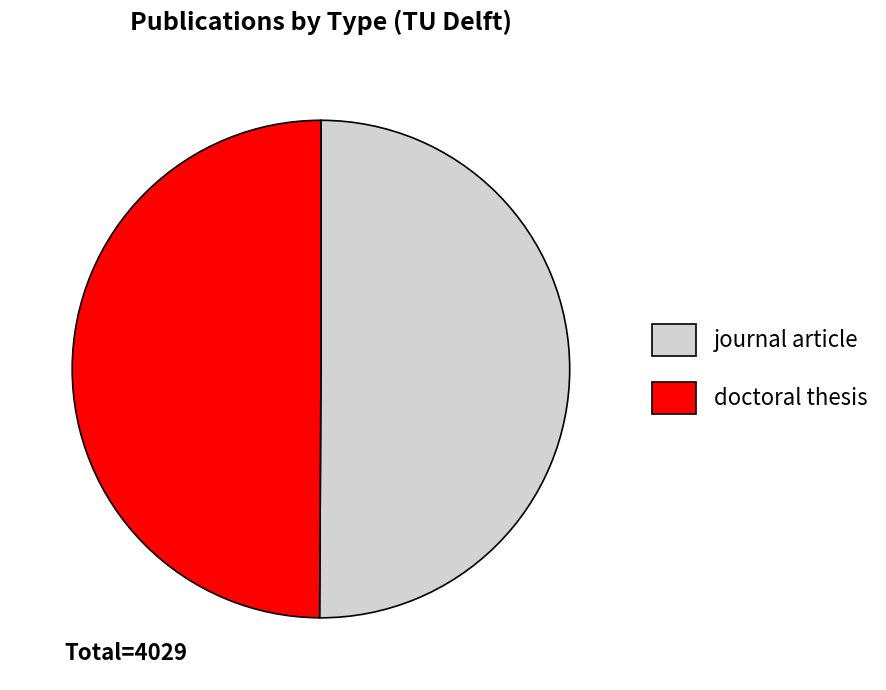

The doctoral thesis slice represents 50% of the pie. True or false?

True